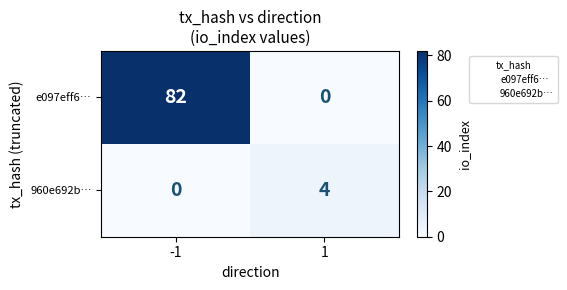

What is the total value across all series at -1?

82